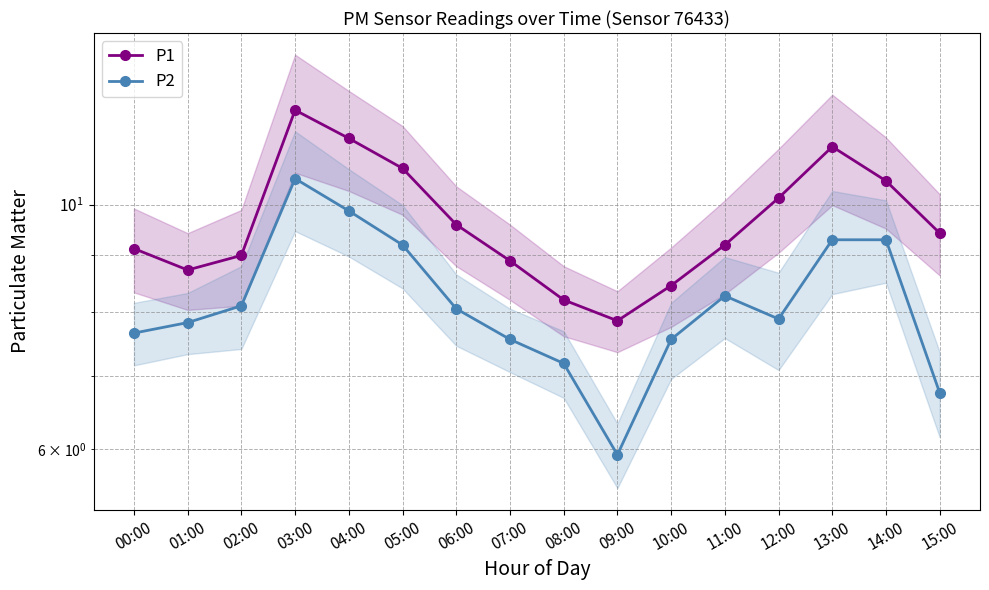

Which category has the lowest value in the P2 series?

09:00